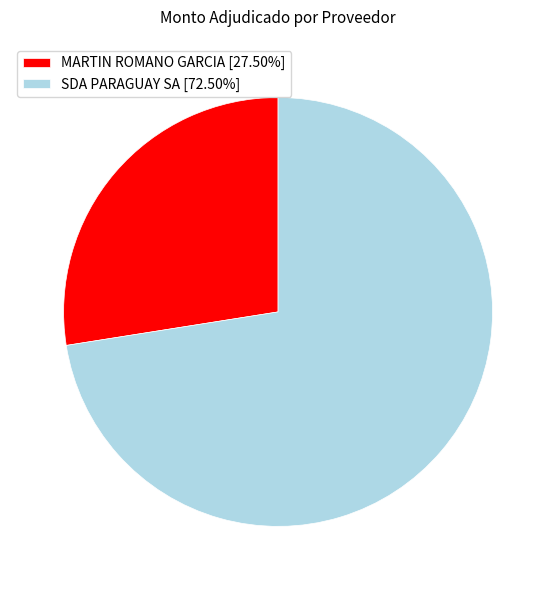

Does any single category account for the majority?

Yes